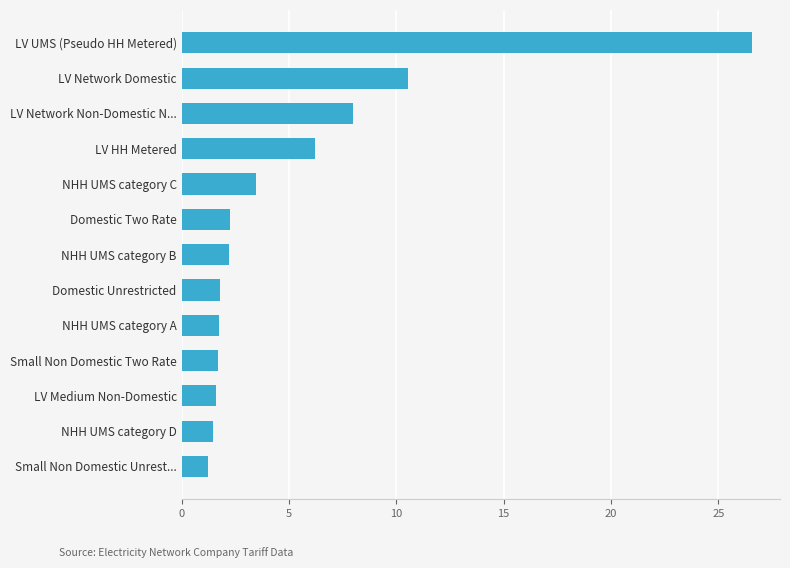

What is the average value?

5.3